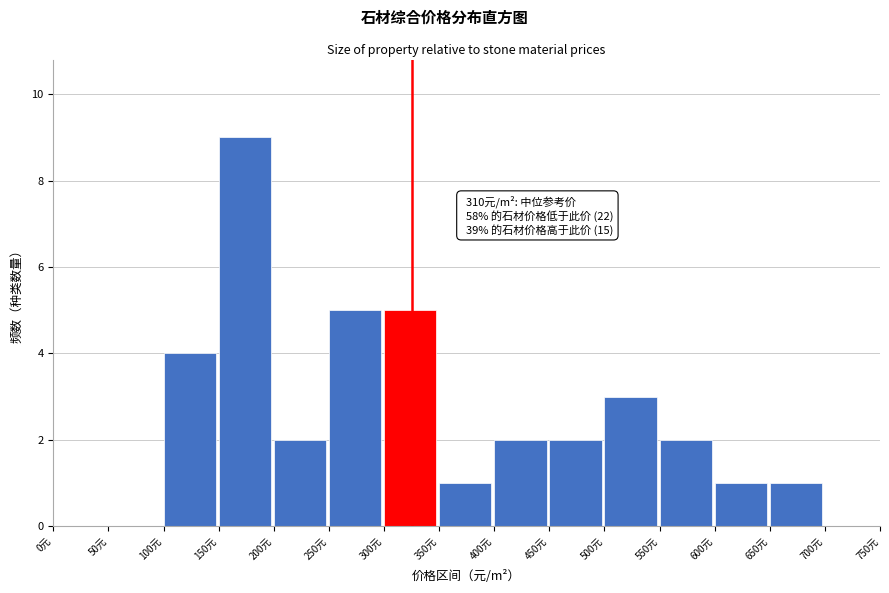

Which range on the x-axis has the tallest bar?

150 to 200